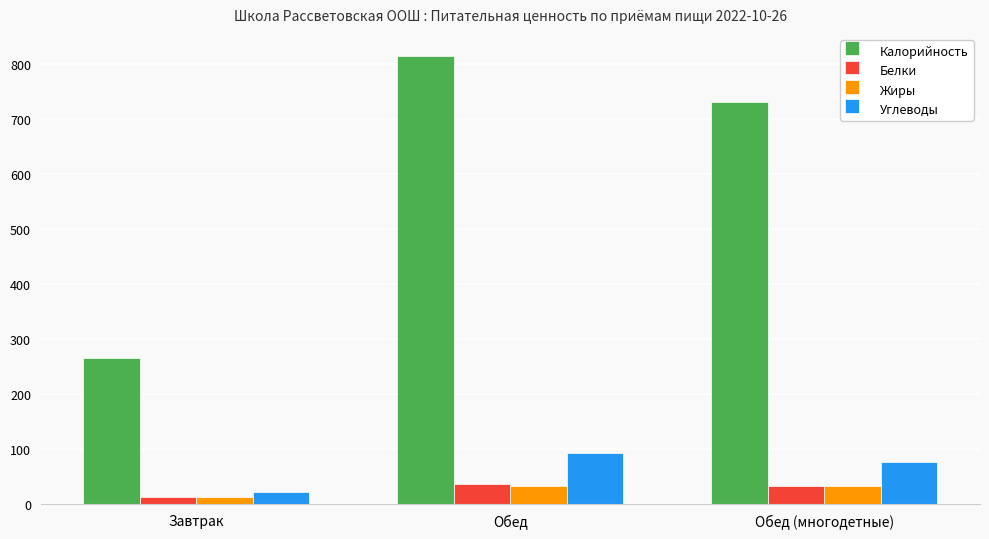

Where is Калорийность nearest to the value 539?

Обед (многодетные)